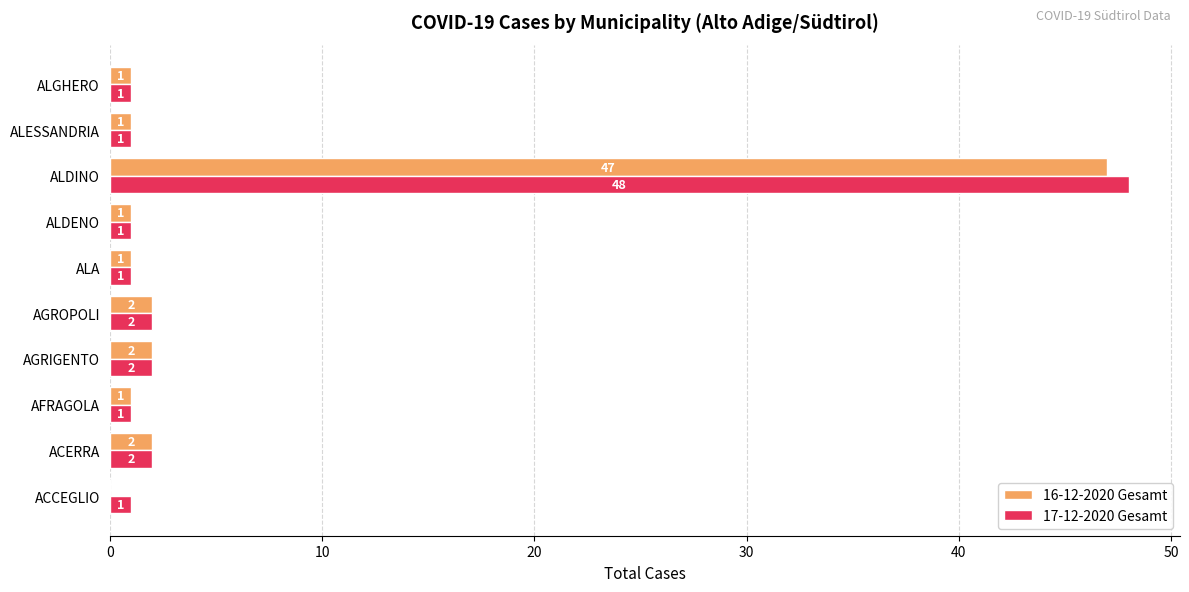

The 16-12-2020 Gesamt series shows 24 at ACCEGLIO. True or false?

False